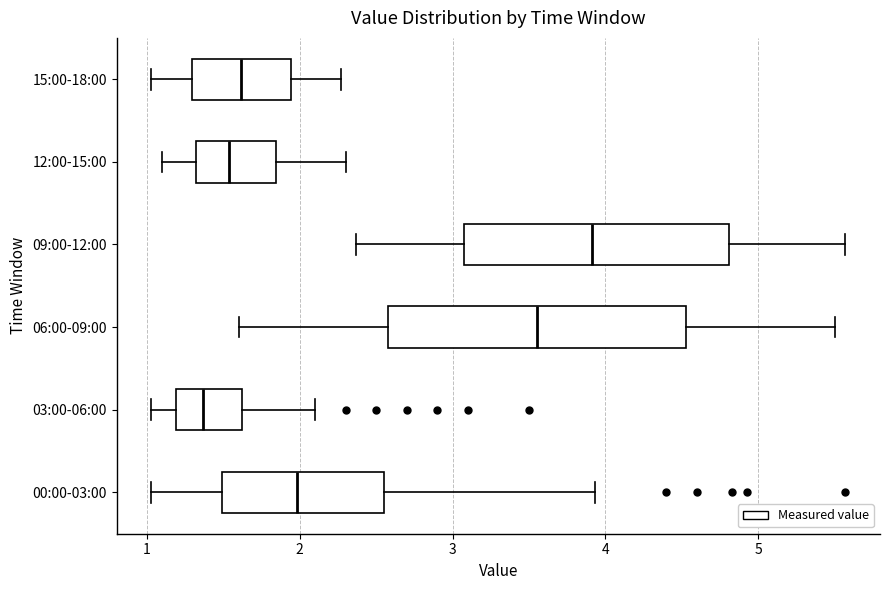

Which box's median line is the furthest to the right?

09:00-12:00